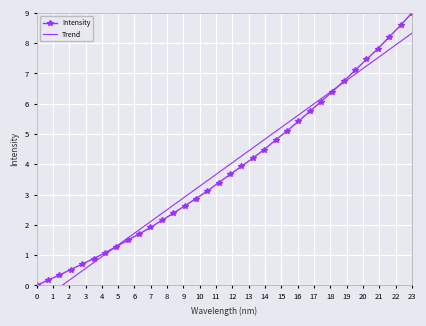

Rank the series by their maximum value, from lowest to highest.

Trend, Intensity